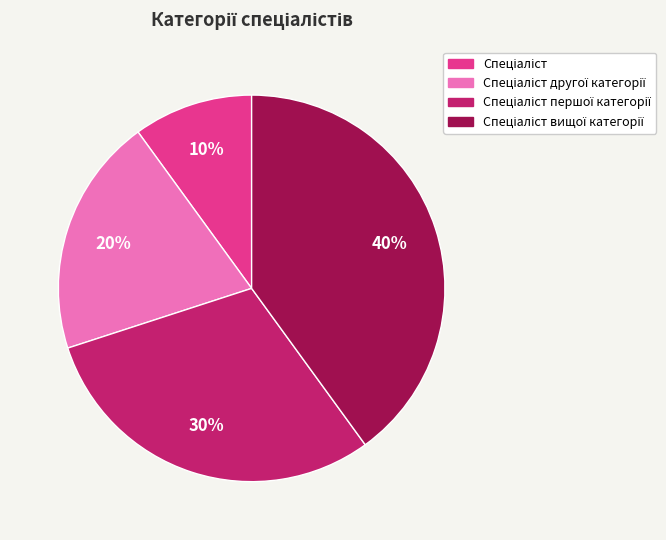

Is there any slice that represents more than half of the pie?

No